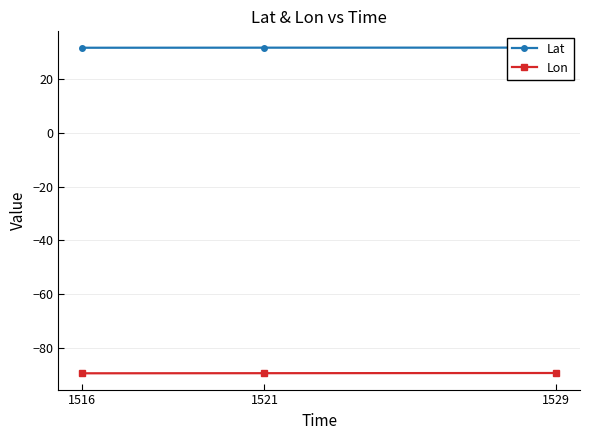

Which series changed the most between 1516 and 1529?

Lon